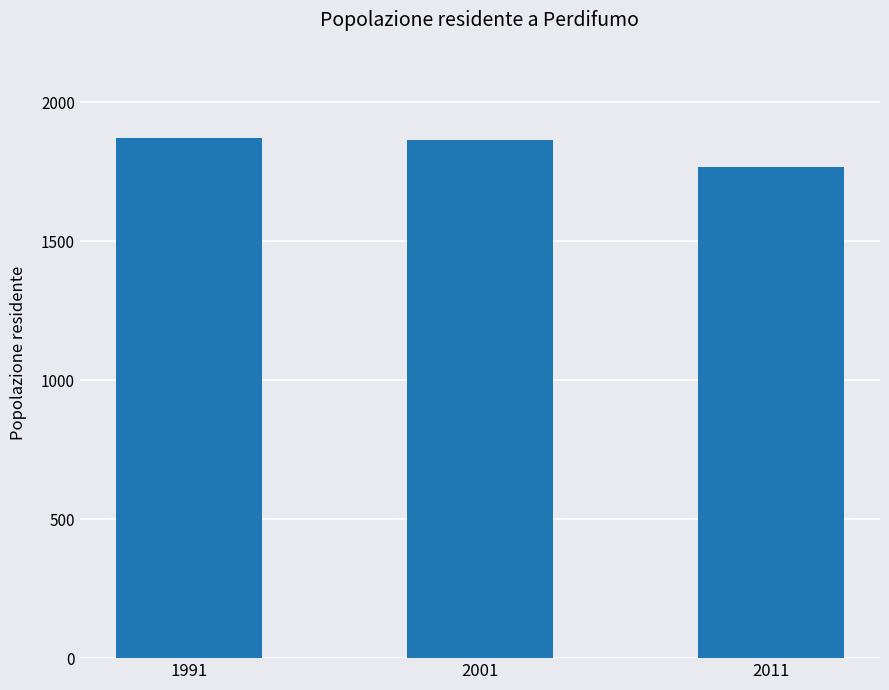

What is the value of the 3rd bar from the left?

1768